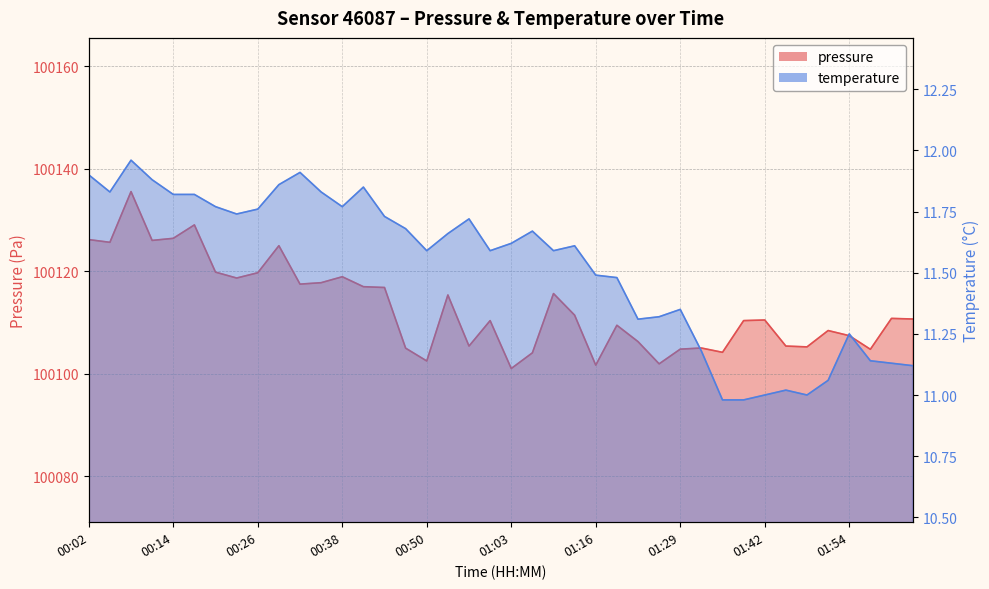

At how many categories does at least one series exceed 70998?

40